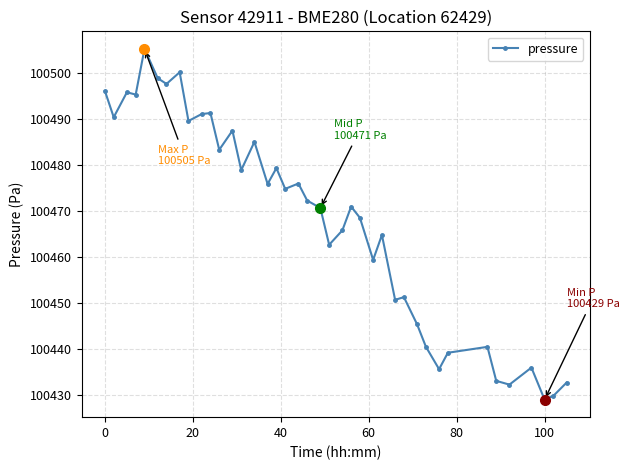

Count the number of values greater than 100472.

20